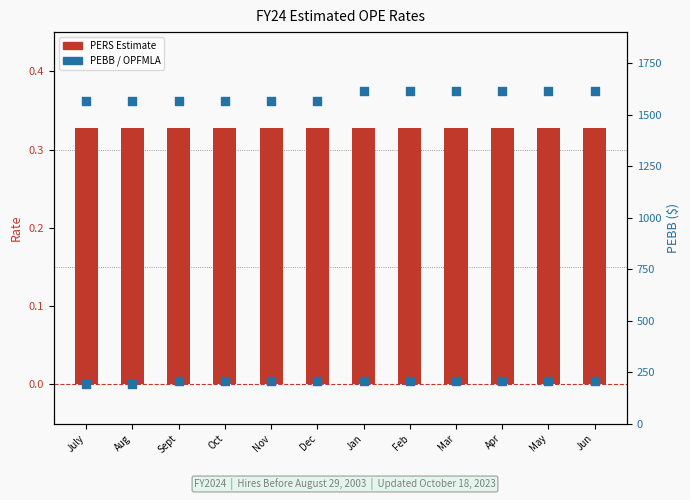

Which series reaches the maximum Y coordinate?

PEBB